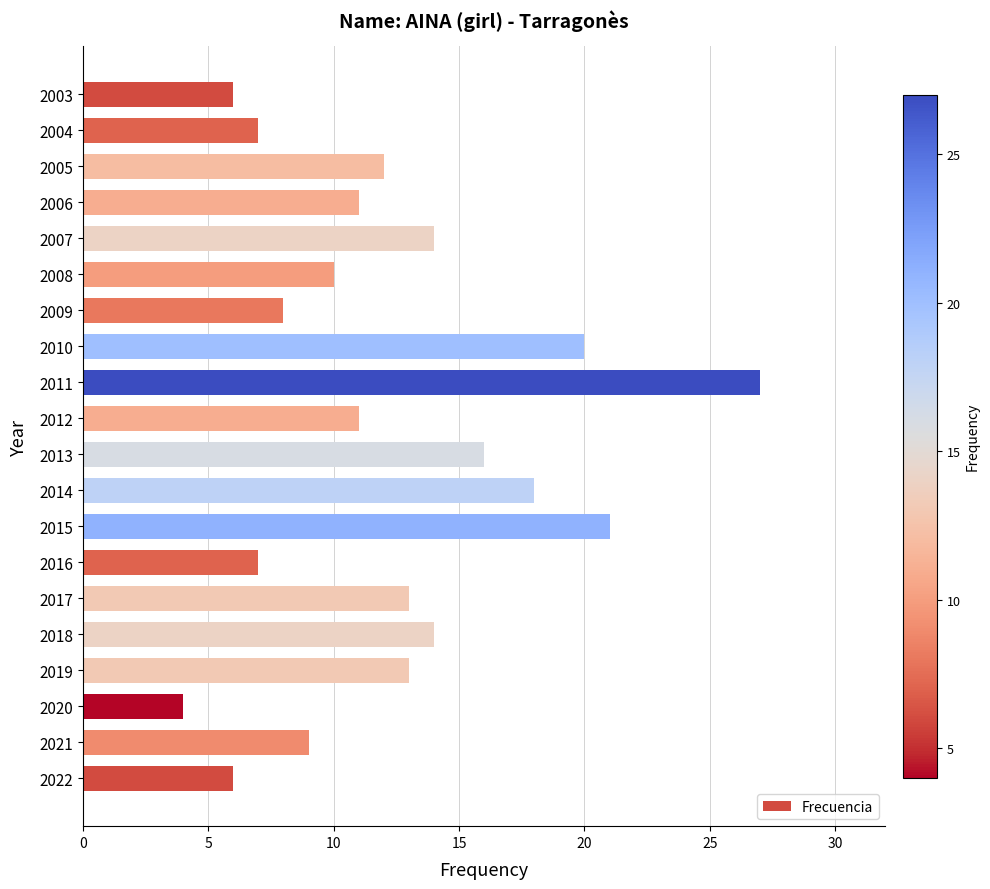

The chart shows a value of 16 at 2013. True or false?

True